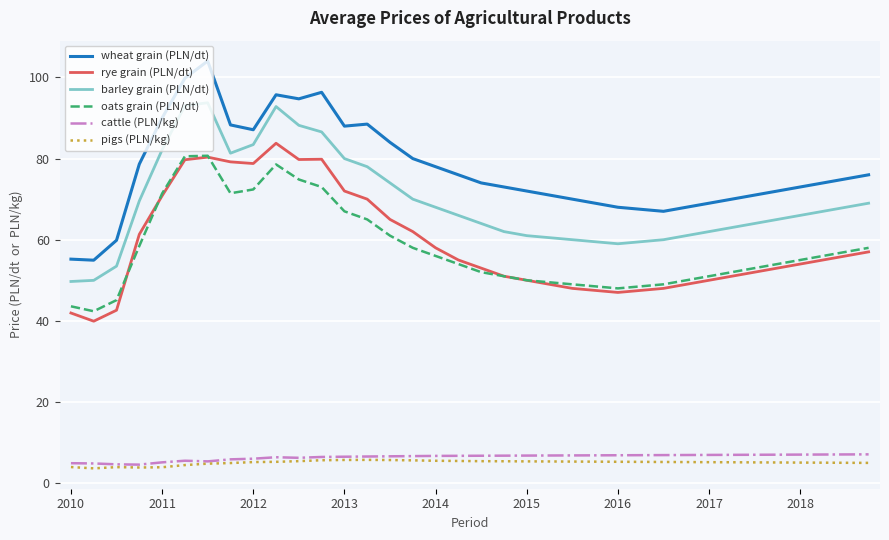

Does the chart have visible grid lines?

Yes